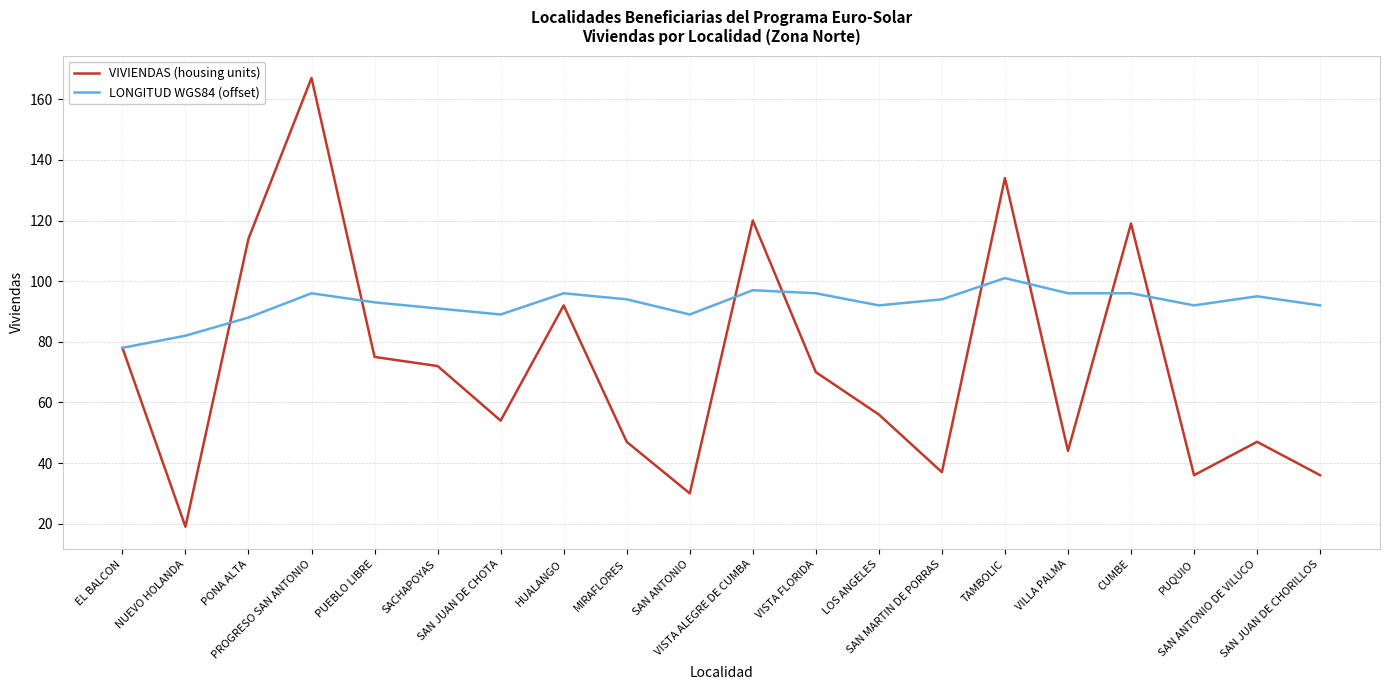

How many interior local peaks does the VIVIENDAS (housing units) series have?

6